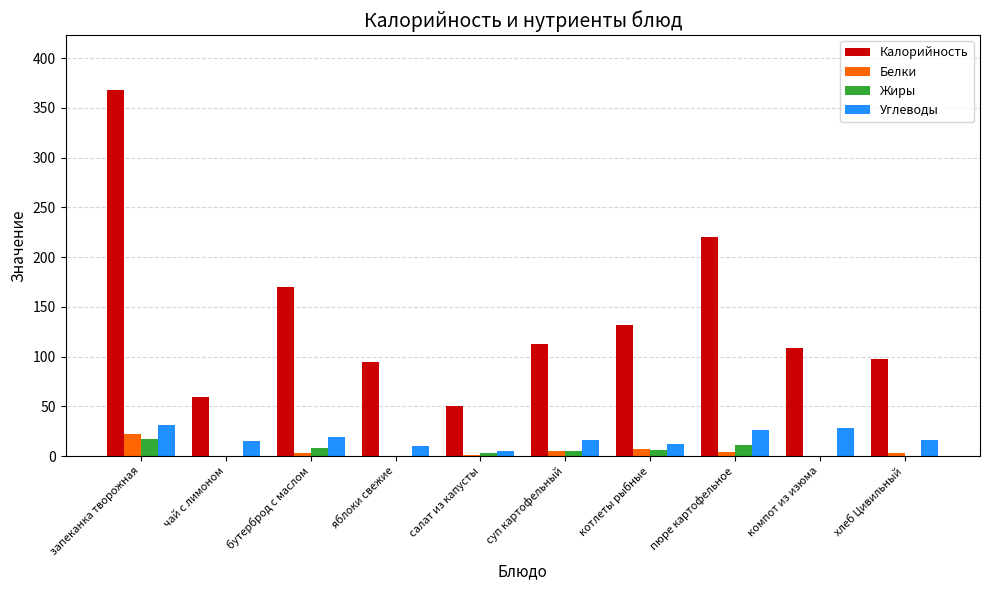

What is the approximate value of Белки at хлеб Цивильный?

2.7